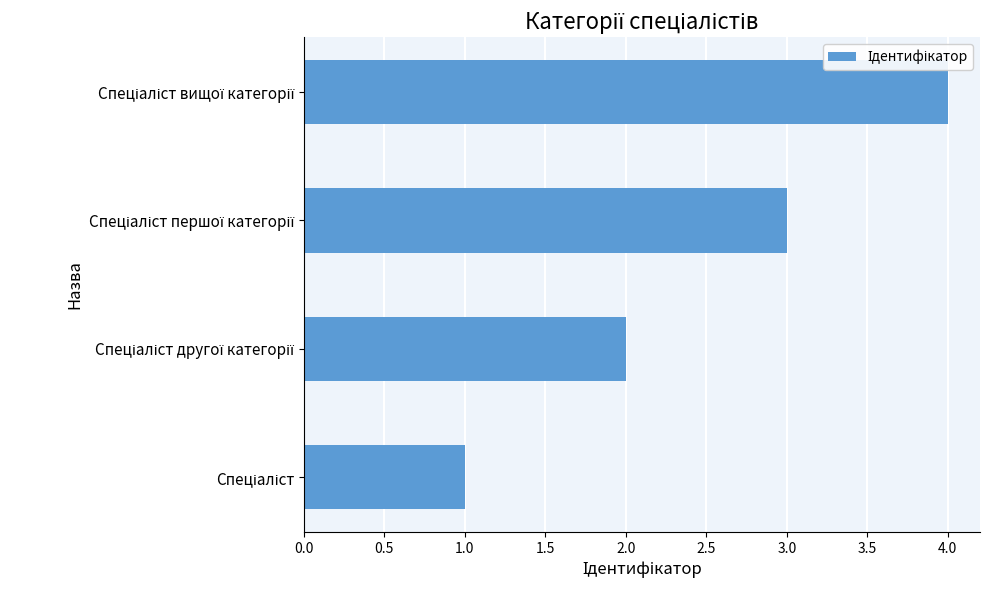

What is the difference between the maximum and minimum values?

3